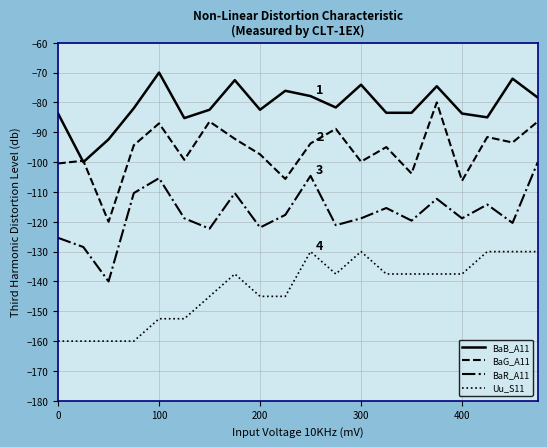

True or false: BaR_A11 and BaG_A11 intersect in this chart.

False